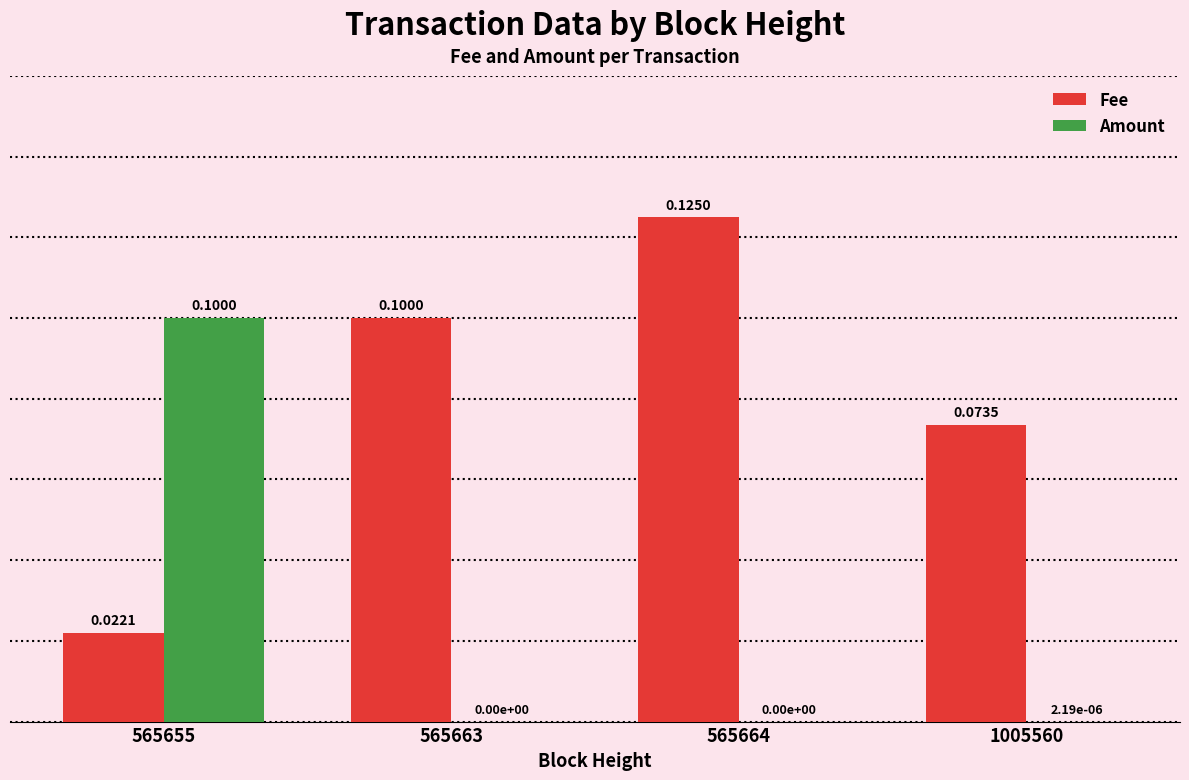

What is the sum of all Fee values?

0.3